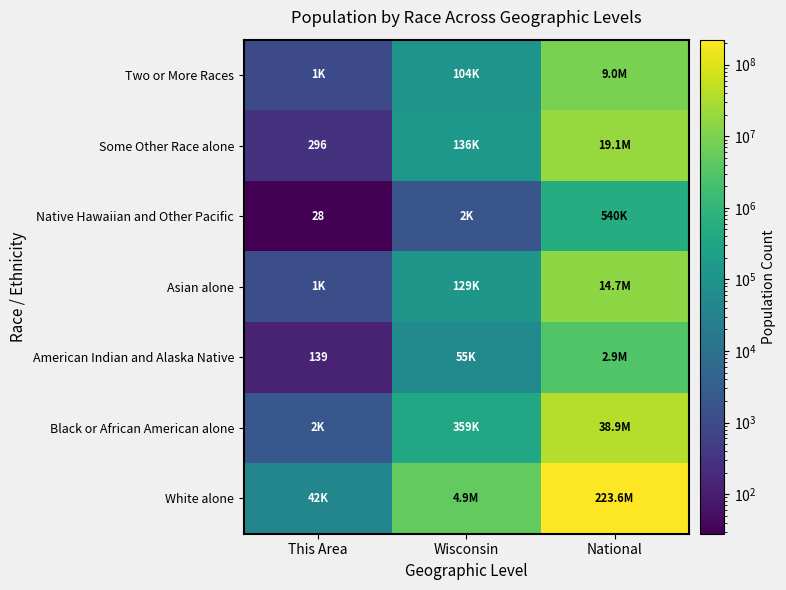

The value of American Indian and Alaska Native at This Area is 139. True or false?

True